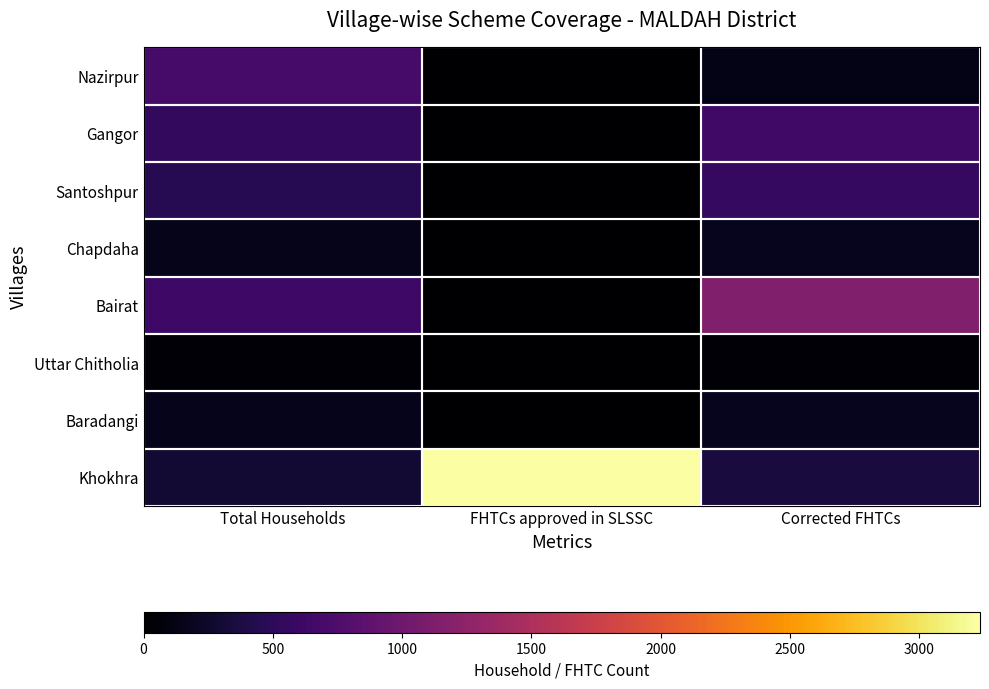

Reading right to left, extract all data points from this chart.

Khokhra: Corrected FHTCs=353	FHTCs approved in SLSSC=3235	Total Households=291
Baradangi: Corrected FHTCs=176	FHTCs approved in SLSSC=0	Total Households=159
Uttar Chitholia: Corrected FHTCs=48	FHTCs approved in SLSSC=0	Total Households=42
Bairat: Corrected FHTCs=1143	FHTCs approved in SLSSC=0	Total Households=630
Chapdaha: Corrected FHTCs=172	FHTCs approved in SLSSC=0	Total Households=147
Santoshpur: Corrected FHTCs=566	FHTCs approved in SLSSC=0	Total Households=462
Gangor: Corrected FHTCs=639	FHTCs approved in SLSSC=0	Total Households=537
Nazirpur: Corrected FHTCs=138	FHTCs approved in SLSSC=0	Total Households=689